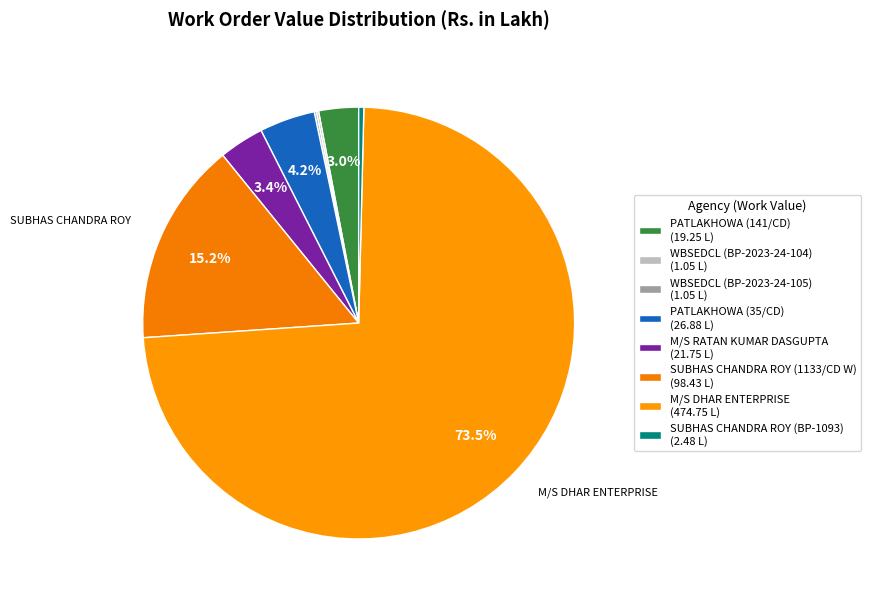

Rank the categories by value from lowest to highest.

WBSEDCL (BP-2023-24-104), WBSEDCL (BP-2023-24-105), SUBHAS CHANDRA ROY (BP-1093), PATLAKHOWA (141/CD), M/S RATAN KUMAR DASGUPTA, PATLAKHOWA (35/CD), SUBHAS CHANDRA ROY (1133/CD W), M/S DHAR ENTERPRISE